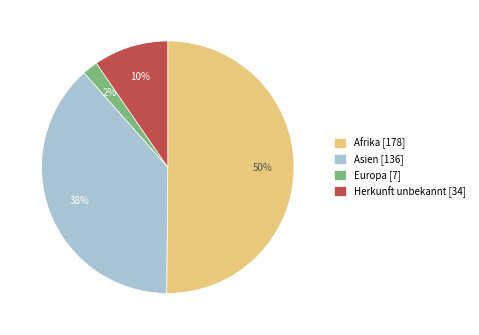

Between Asien [136] and Europa [7], which is larger?

Asien [136]